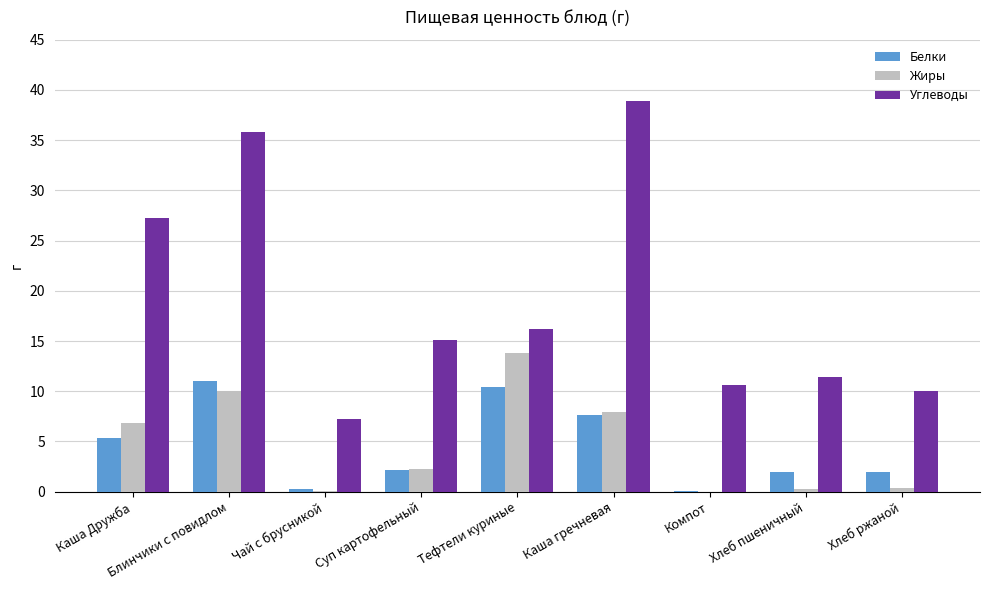

What is the sum of all Углеводы values?

172.5